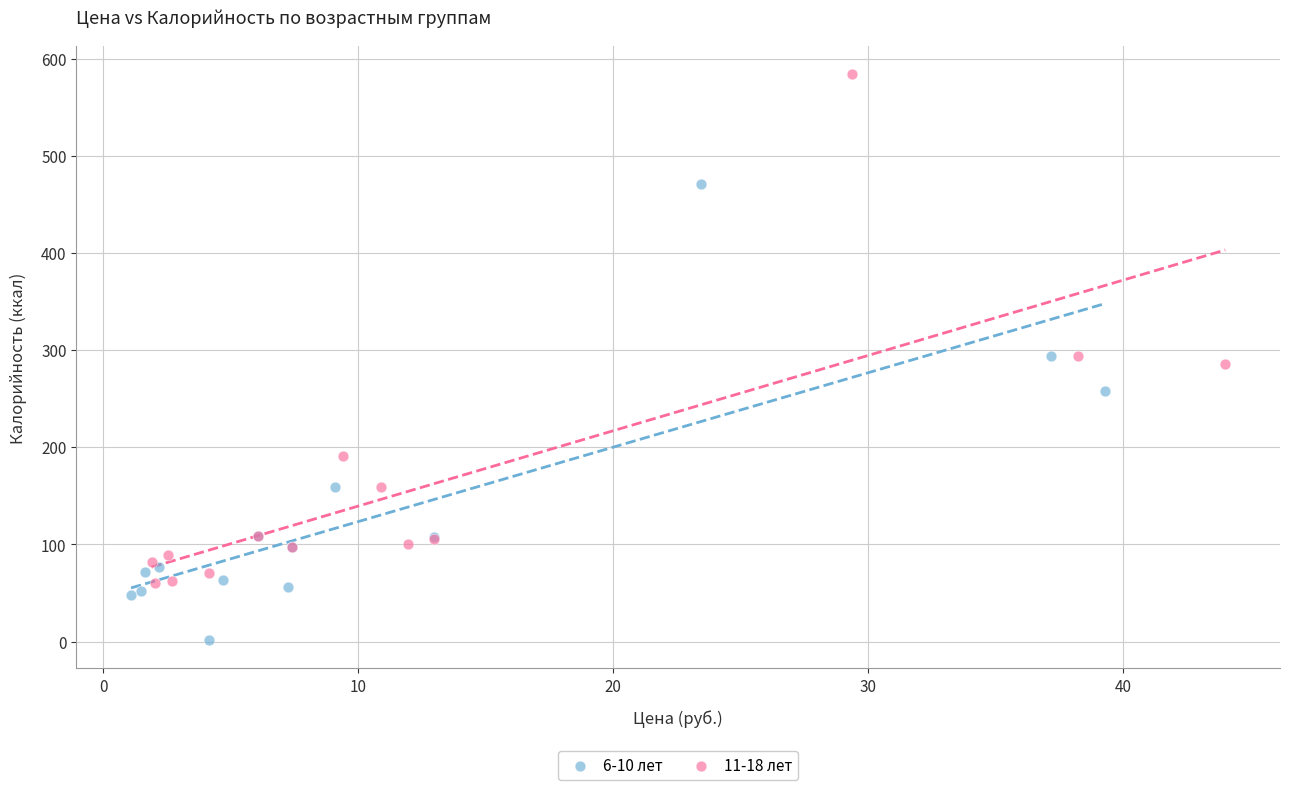

What are all the series names shown in the legend?

6-10 лет, 11-18 лет